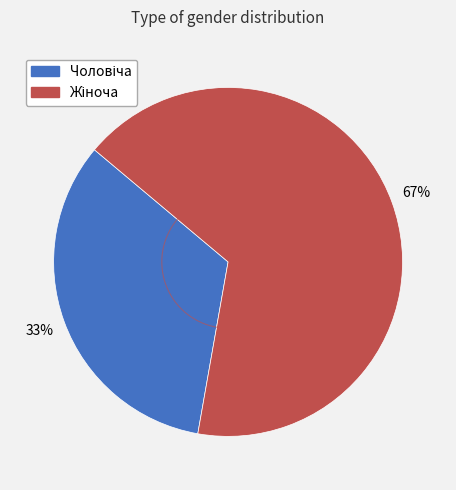

Is there a majority slice in this chart?

Yes